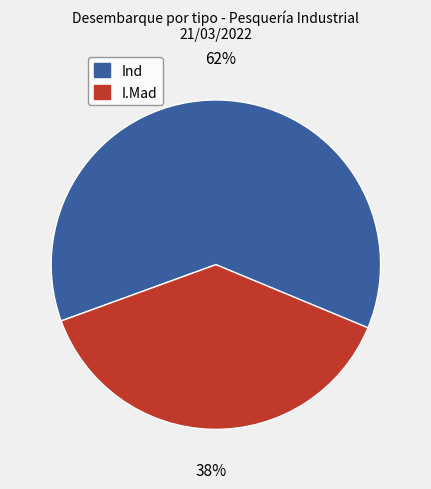

True or false: Ind accounts for 69% of the total.

False